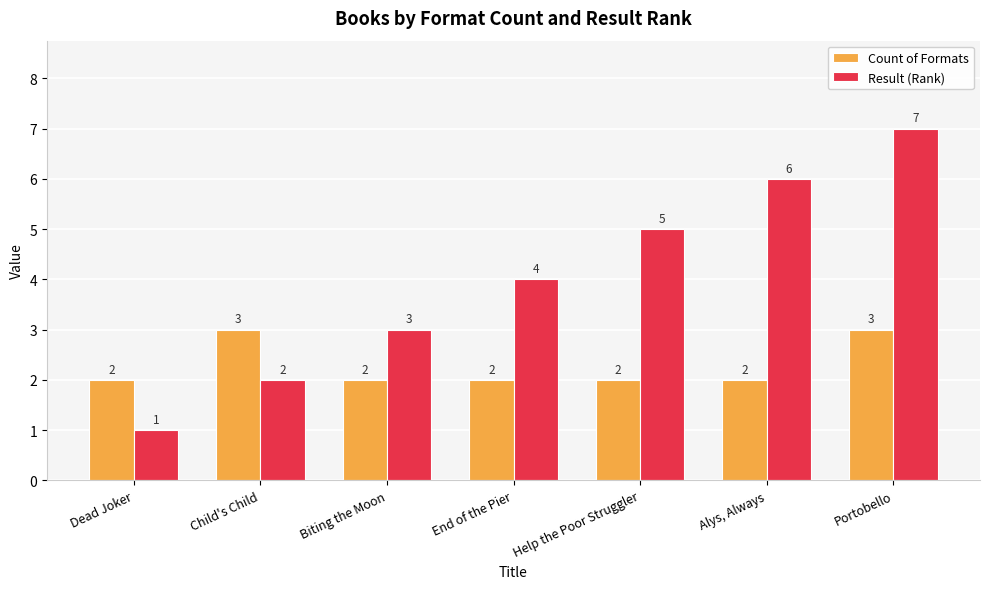

Is the value of Result (Rank) at Help the Poor Struggler greater than the value of Count of Formats at Child's Child?

Yes